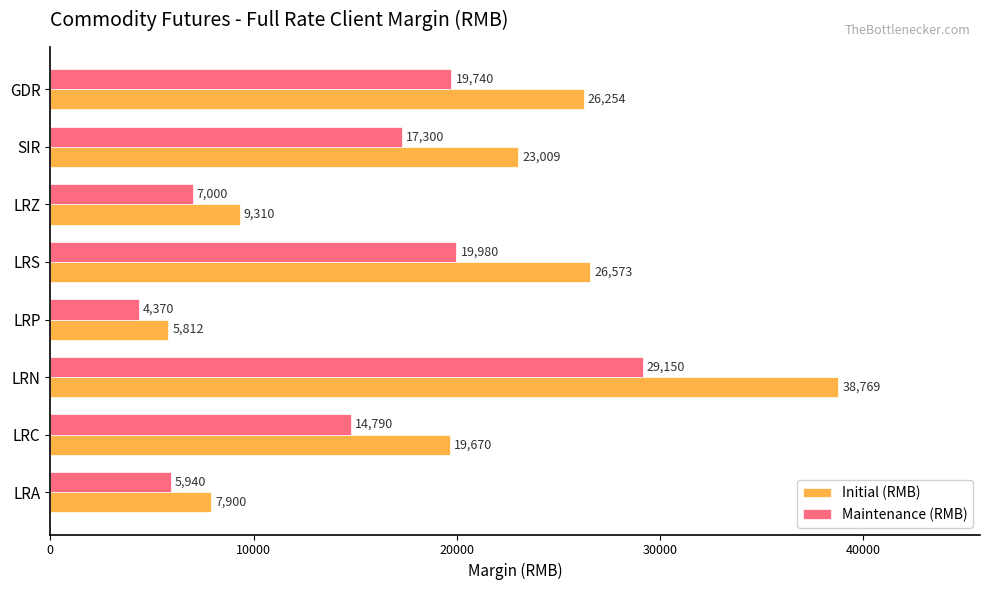

Which category has the highest value across all series?

LRN